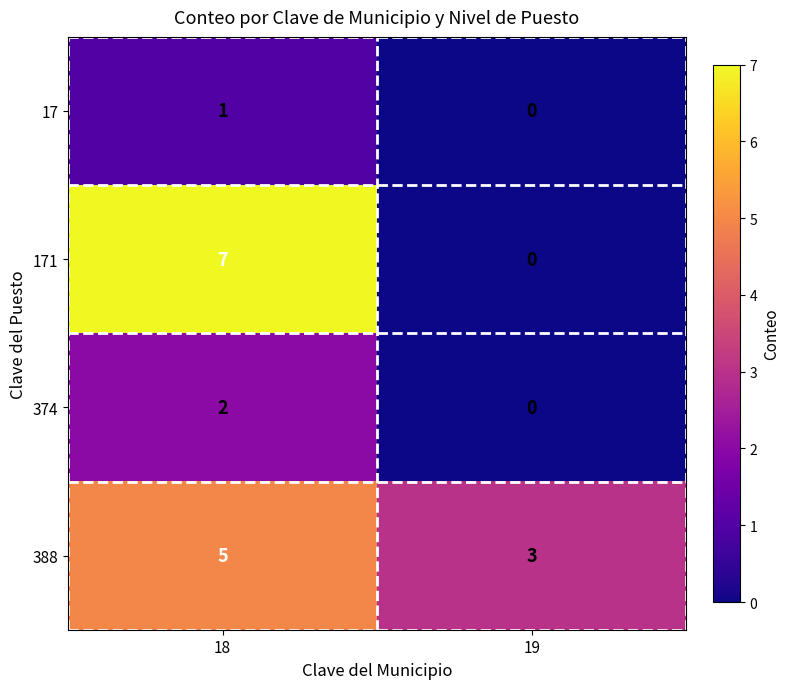

The value of 17 at 18 is 1. True or false?

True